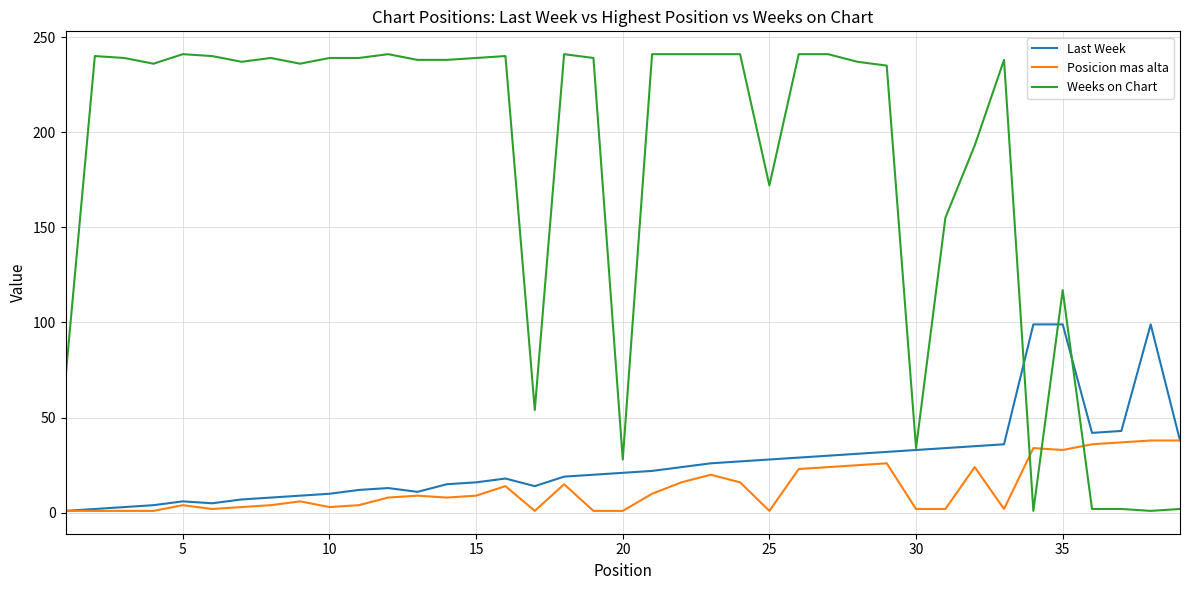

In Last Week, how many points are lower than both neighbors (excluding endpoints)?

4